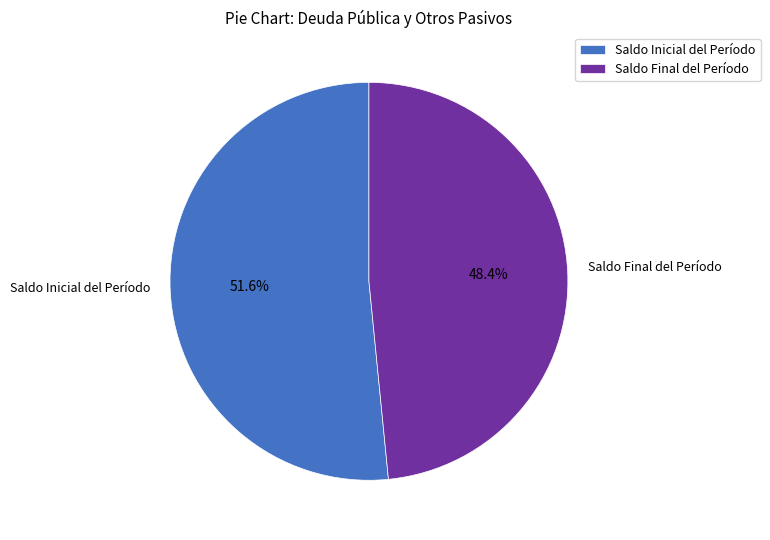

Between Saldo Final del Período and Saldo Inicial del Período, which is larger?

Saldo Inicial del Período